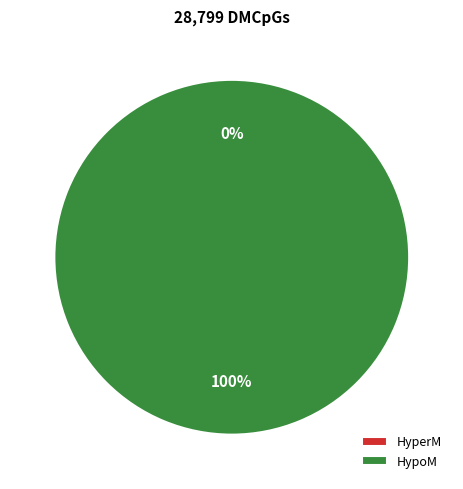

What percentage do 239609 and 239620 together represent?

100.0%